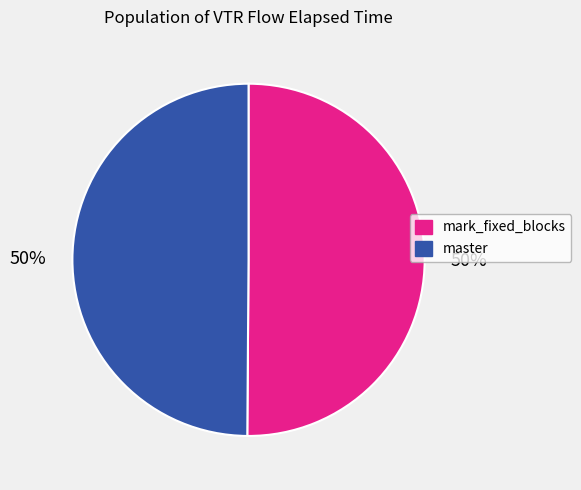

How many slices are in this pie chart?

2